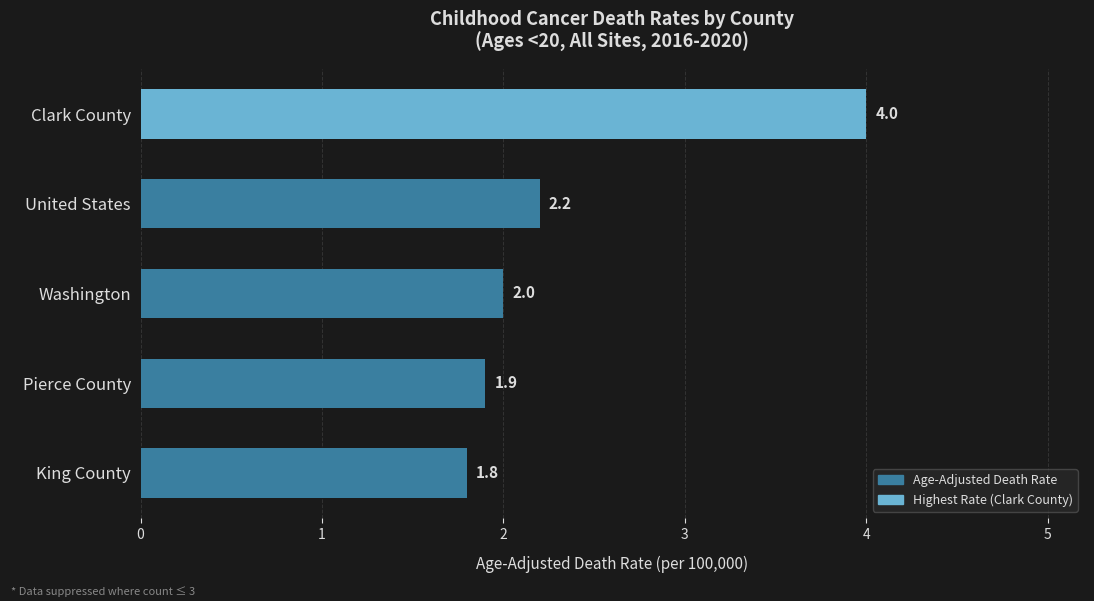

Are the bars grouped side by side (vs. stacked)?

No